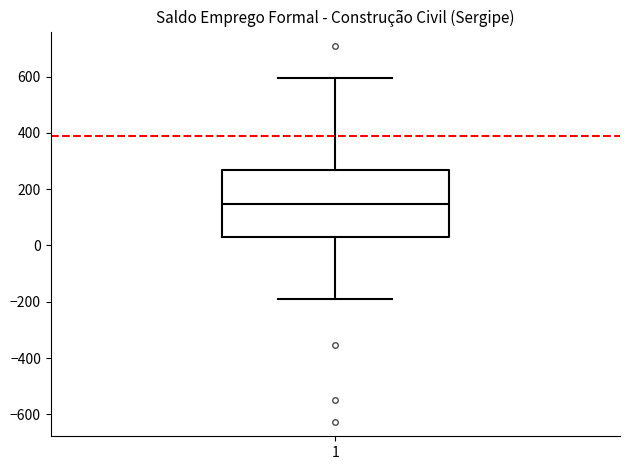

Read this box plot against the y-axis: the position of the median line, the range covered by the box, and the ends of both whiskers. The values are not printed on the chart, so give them approximately, as read against the axis.

median 140, box 20 to 260, whiskers -200 to 600